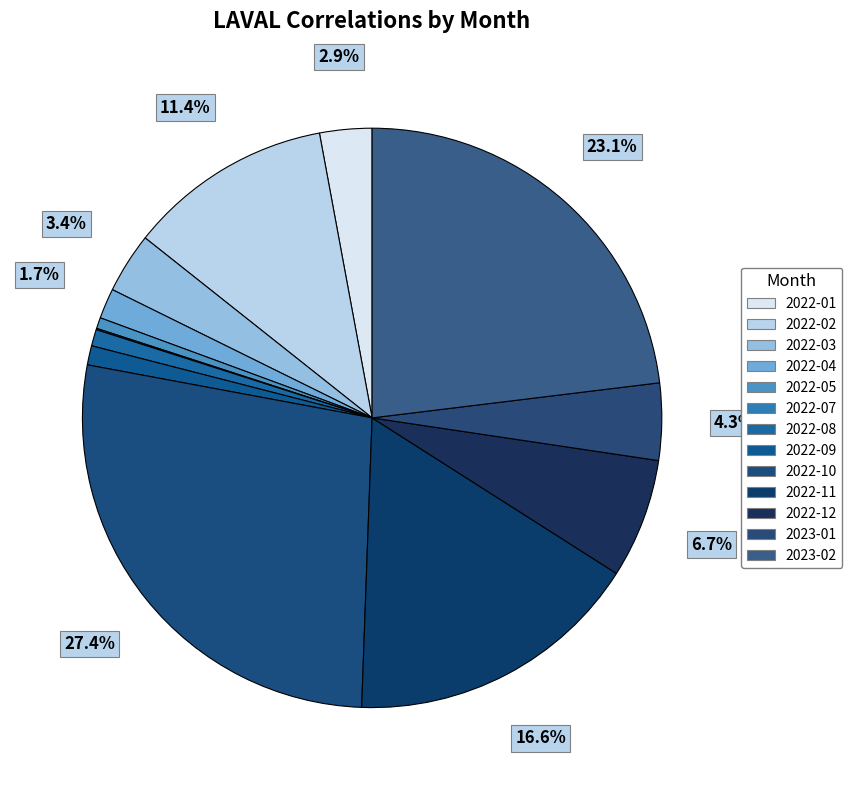

Does 2022-01 account for over 50% of the chart?

No